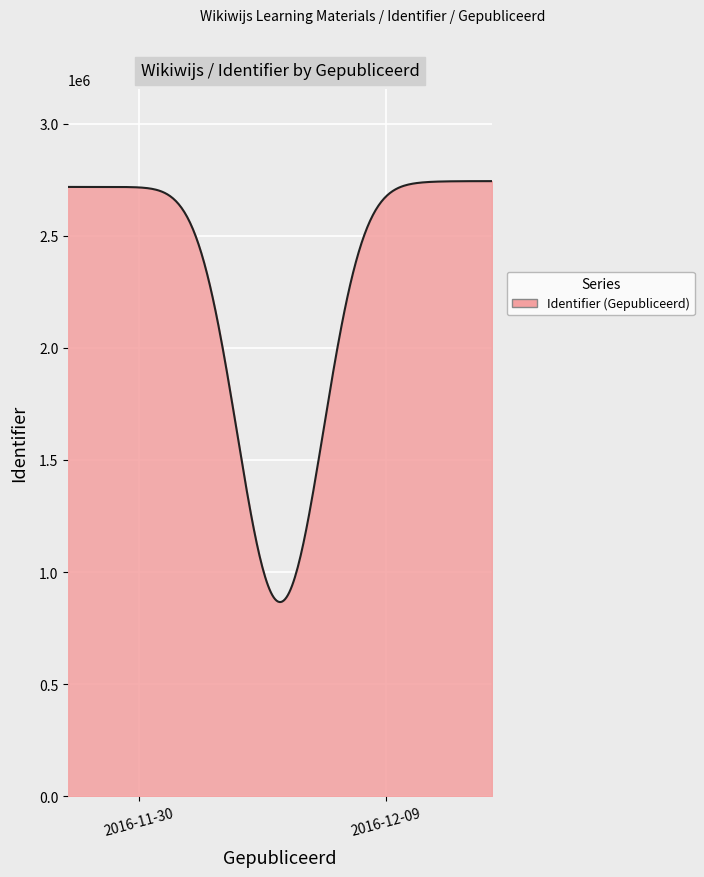

What is the difference between the maximum and minimum values?

1877942.4